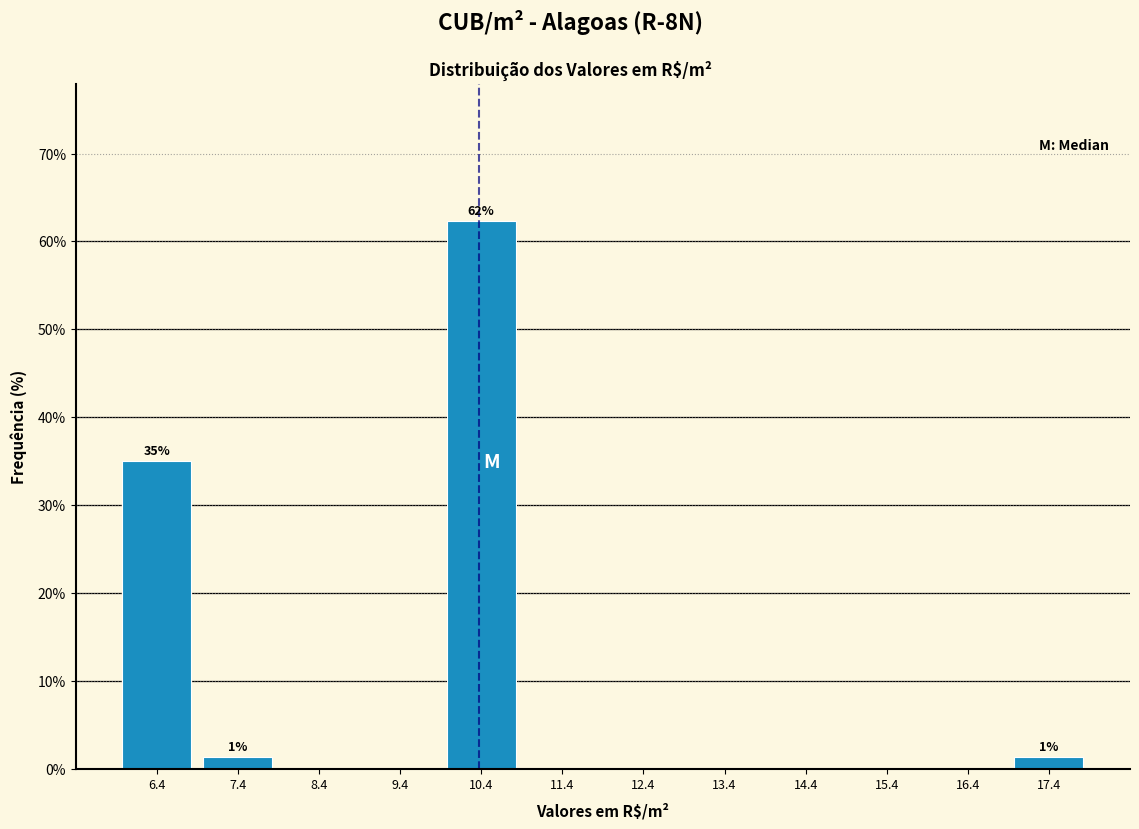

Over which range of the x-axis is the bar tallest?

9.9 to 10.9